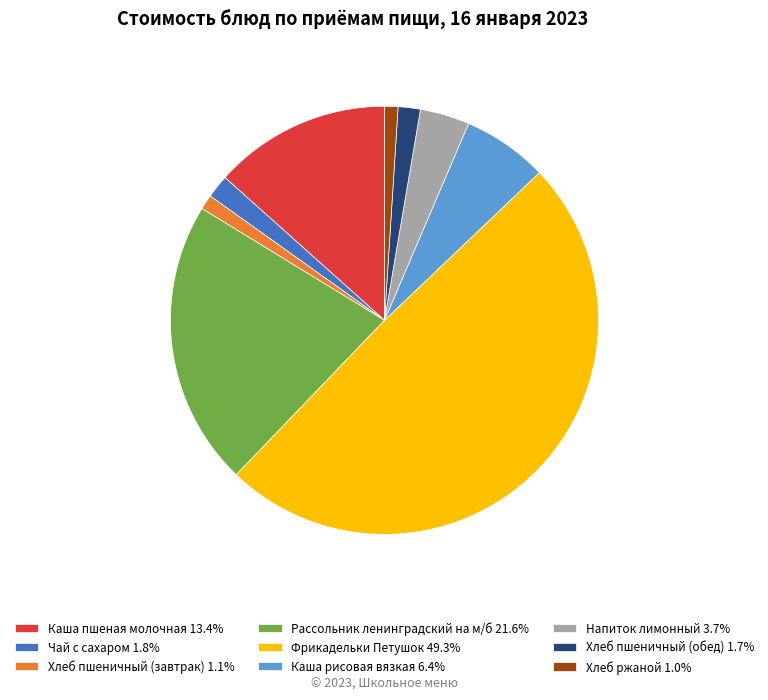

Count the number of slices in the pie.

9